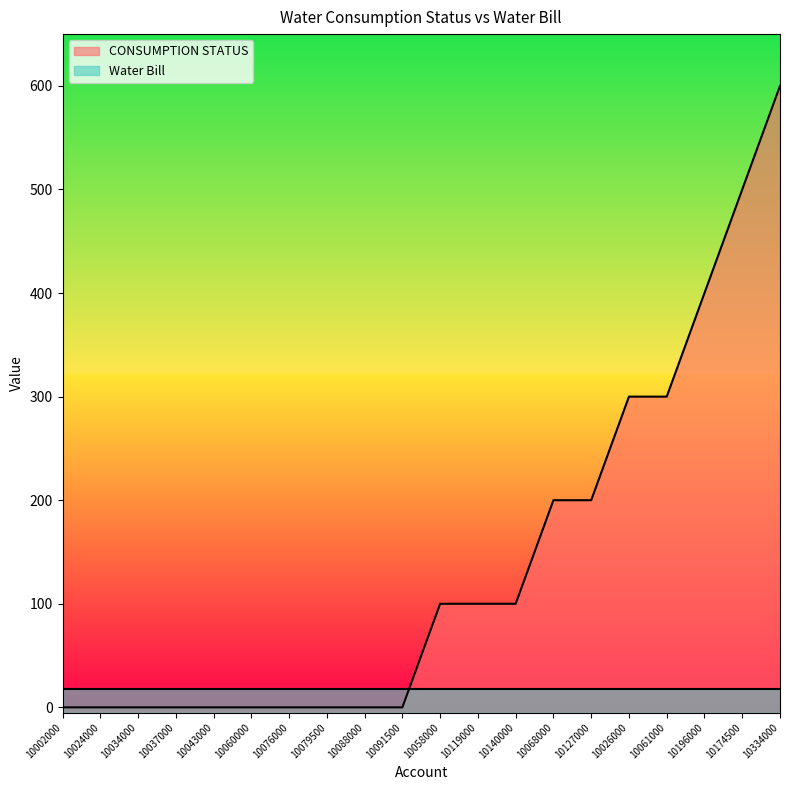

What is the value of the 15th point from the left?

200